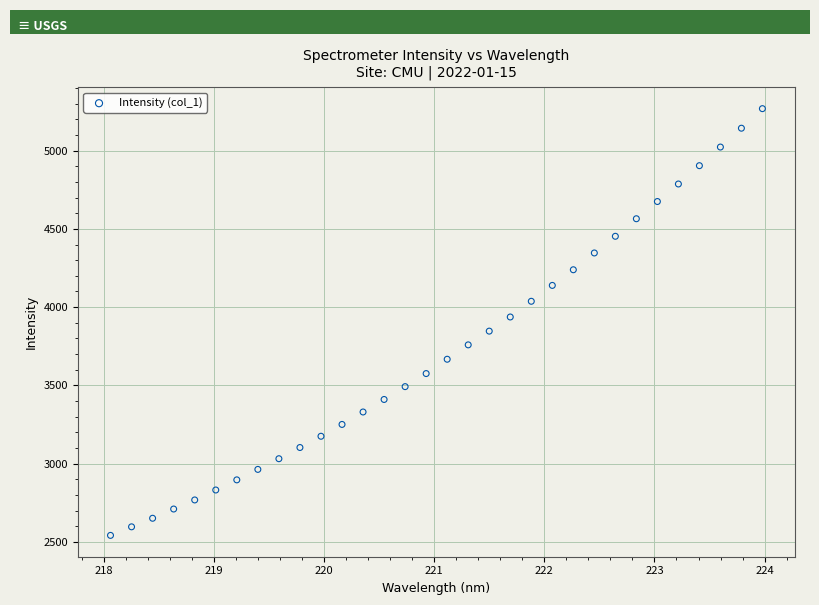

What is the range of Y values (max minus min)?

2727.4